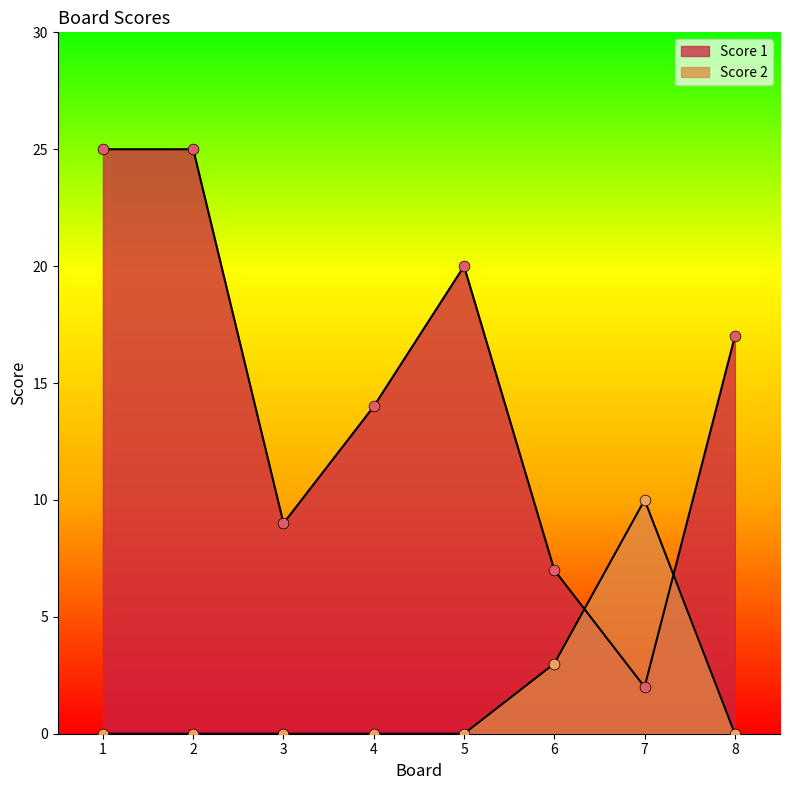

What are all the series names shown in the legend?

Score 1, Score 2